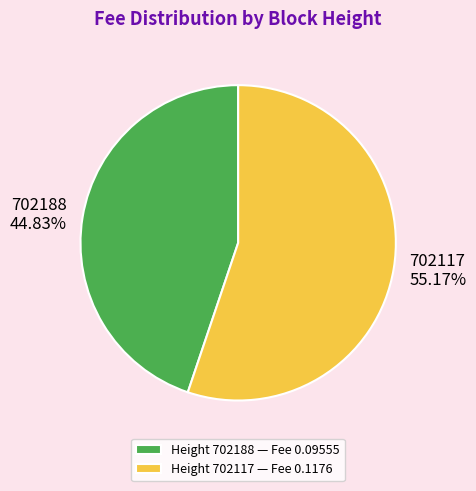

Count the number of slices in the pie.

2